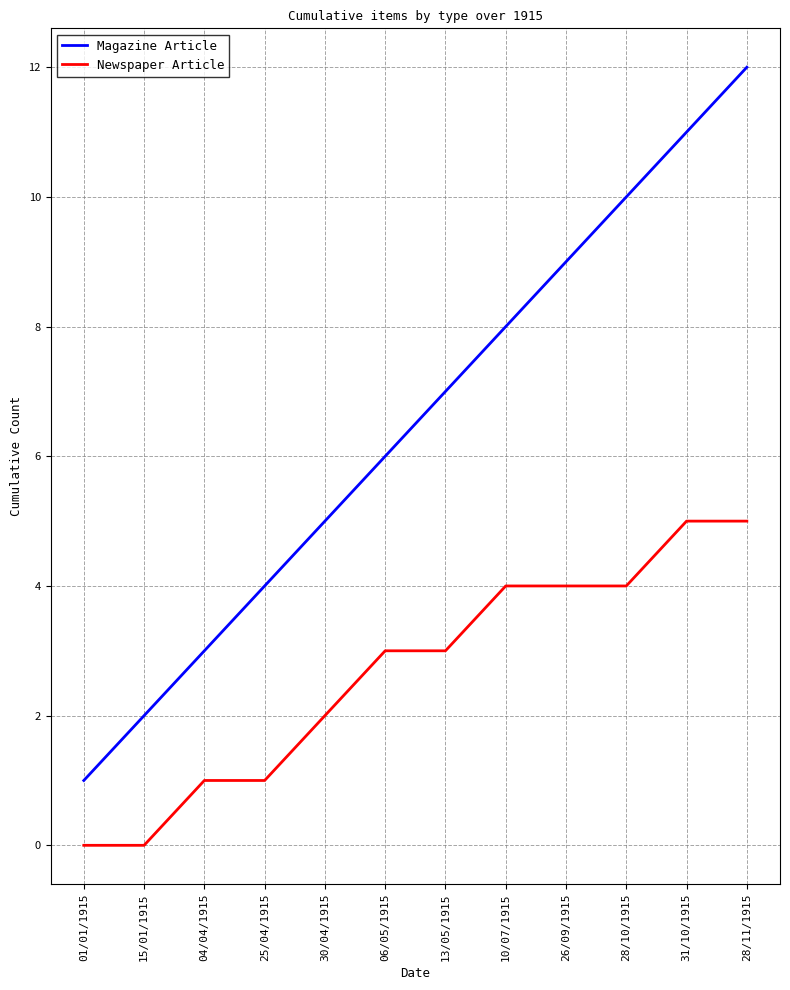

Rank the series at 30/04/1915 from highest to lowest value.

Magazine Article, Newspaper Article